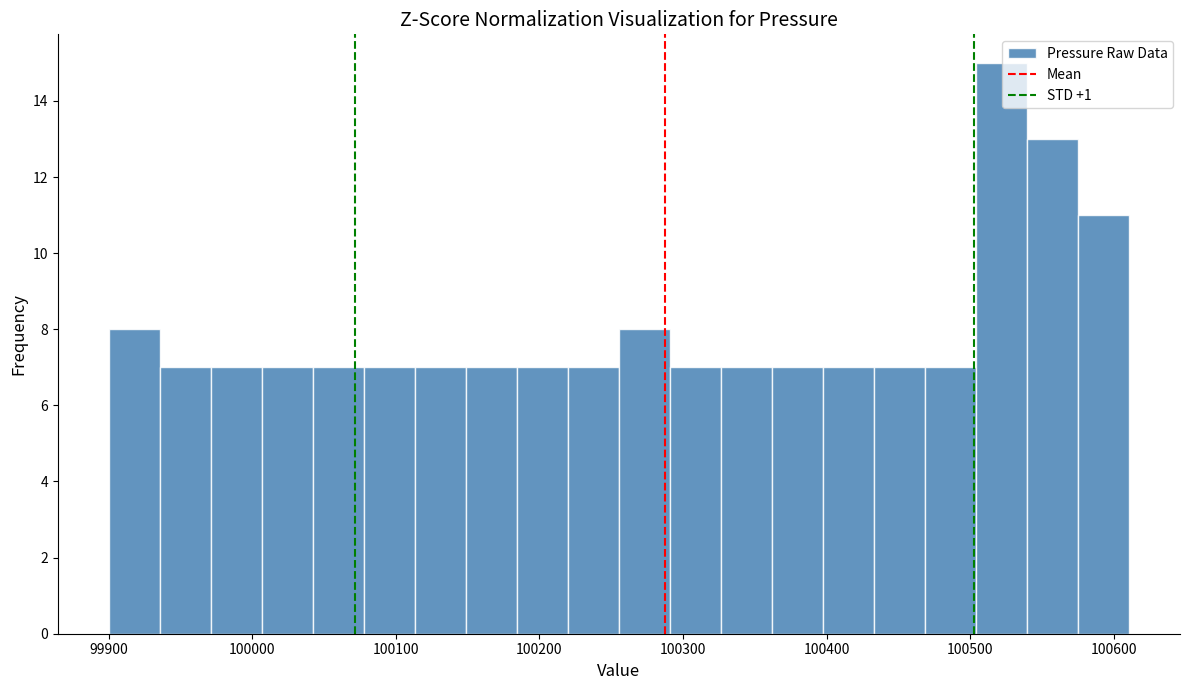

Around what value on the x-axis is the tallest bar? Give the approximate position of its centre, as read against the axis.

100520